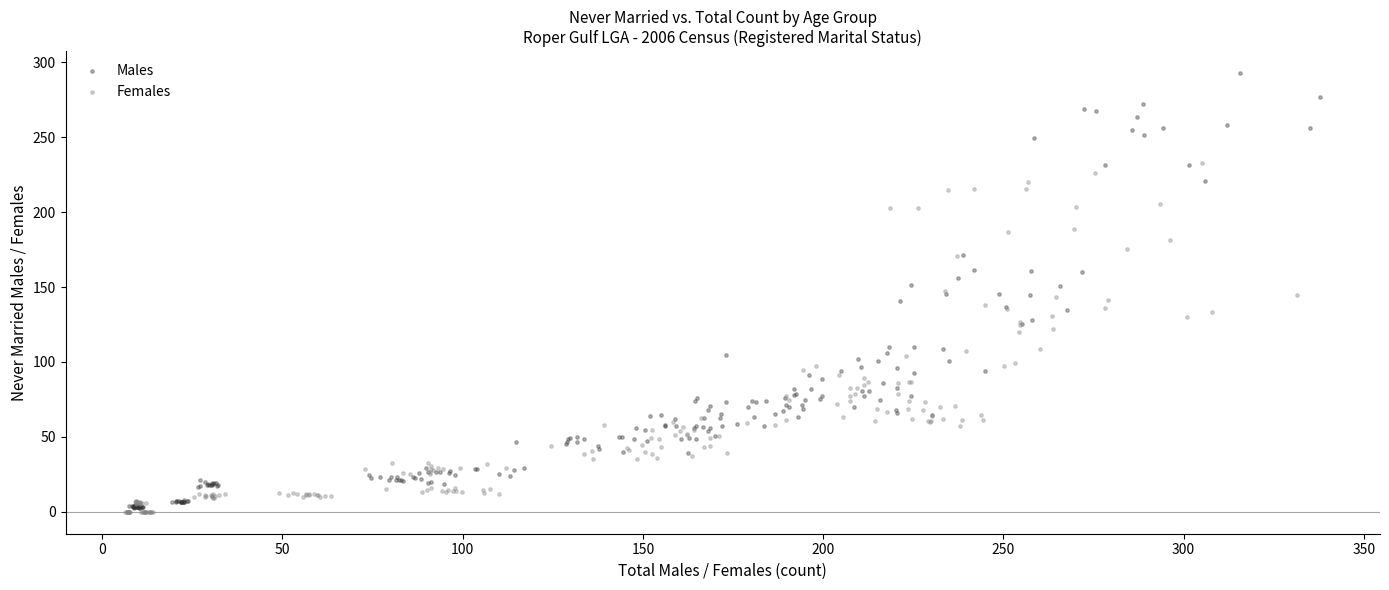

What are all the series names shown in the legend?

Males, Females